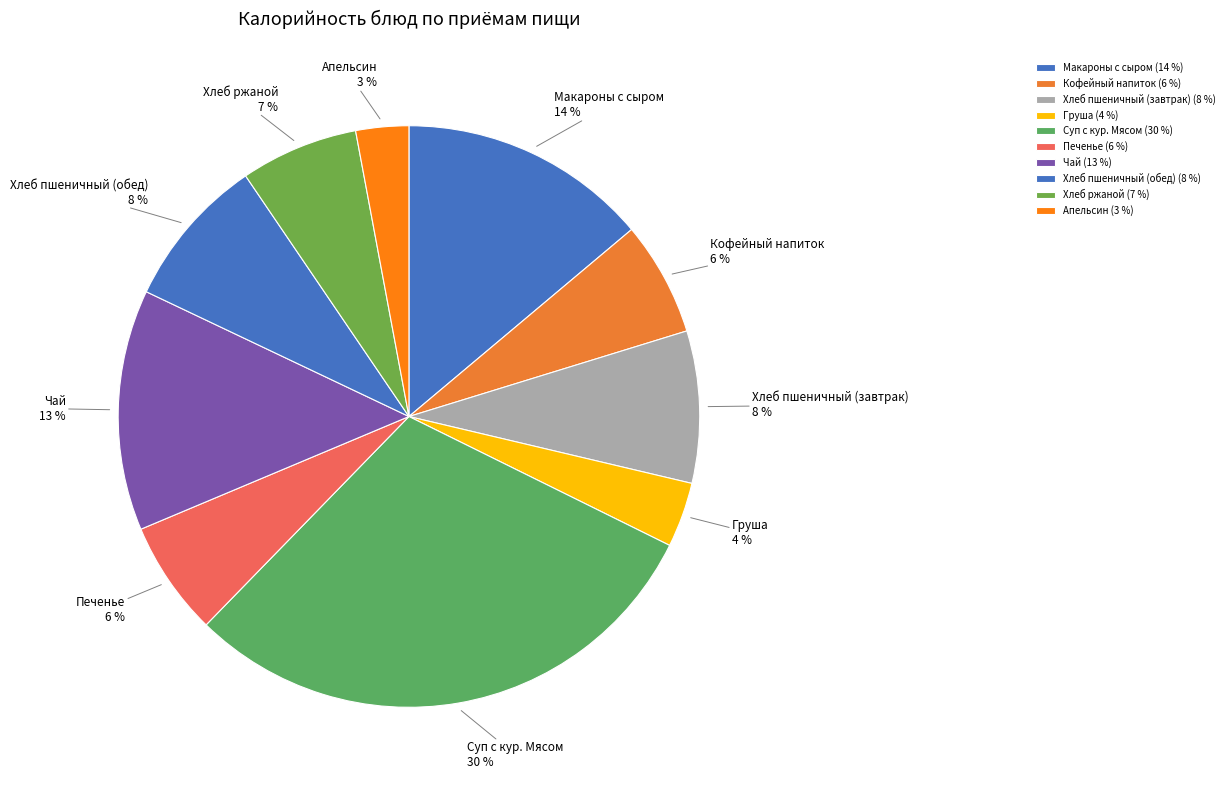

Approximately how many times larger is the value at Хлеб пшеничный (обед) compared to Кофейный напиток?

1.3